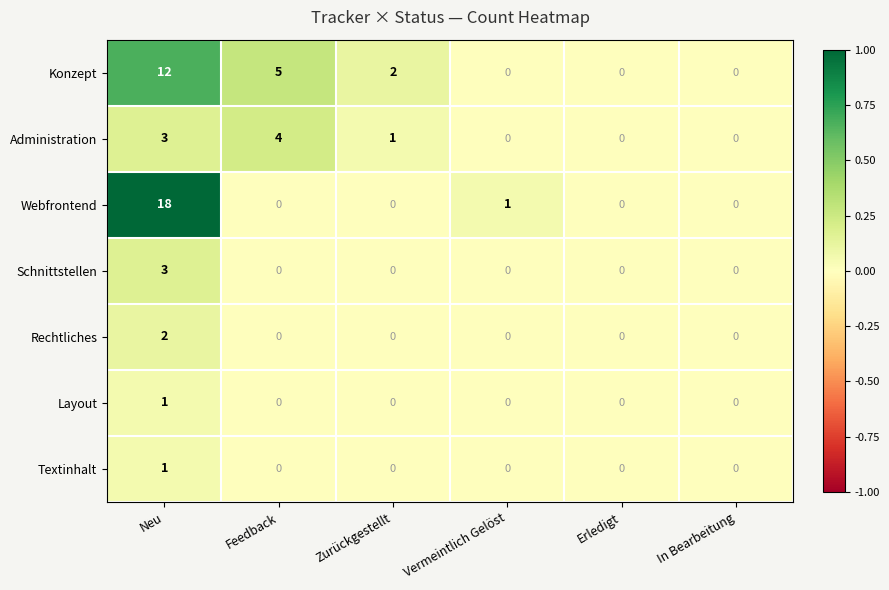

How many distinct data groups are displayed?

7